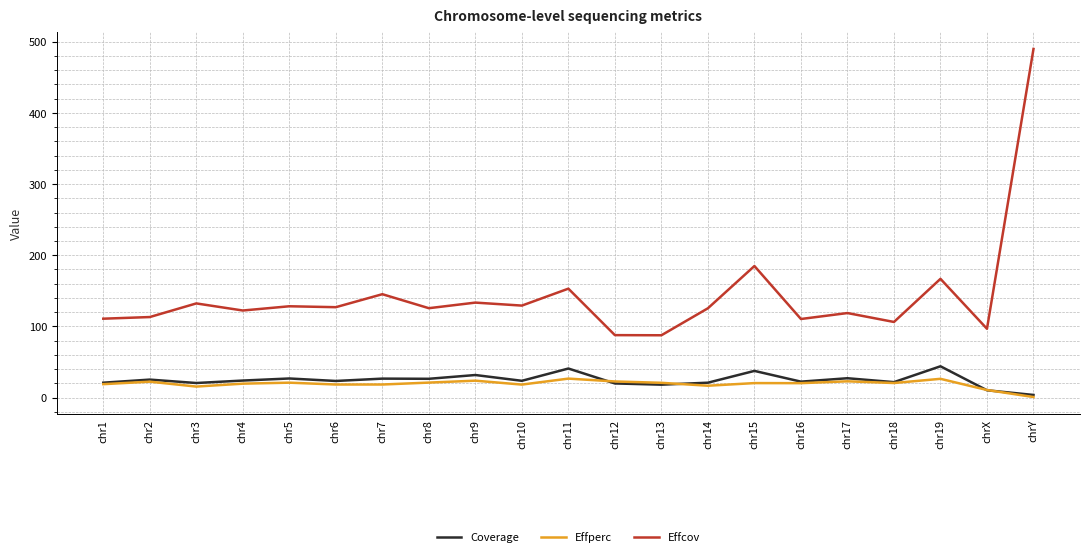

How many categories are shown in the chart?

21